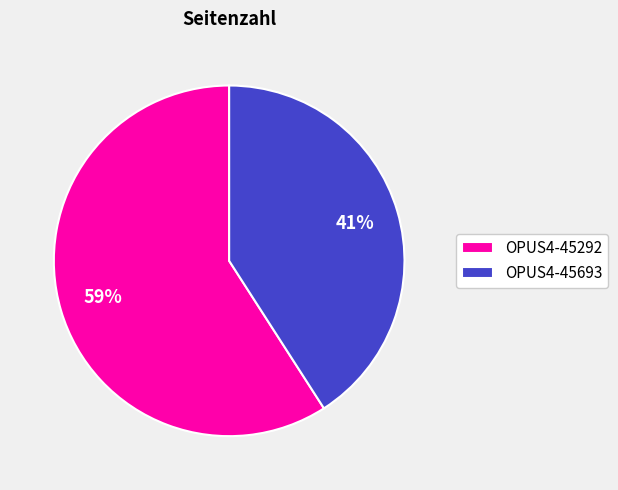

To the nearest percent, what is the difference between the OPUS4-45292 and OPUS4-45693 slice percentages?

18%